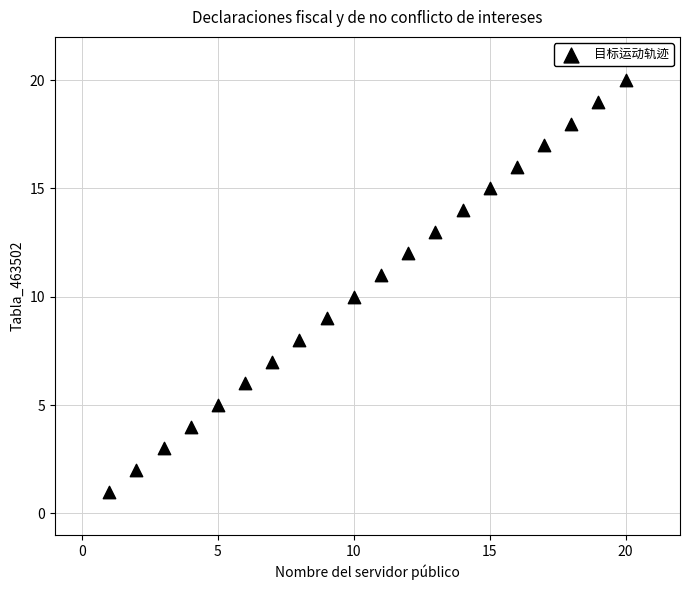

What is the range of Y values (max minus min)?

19